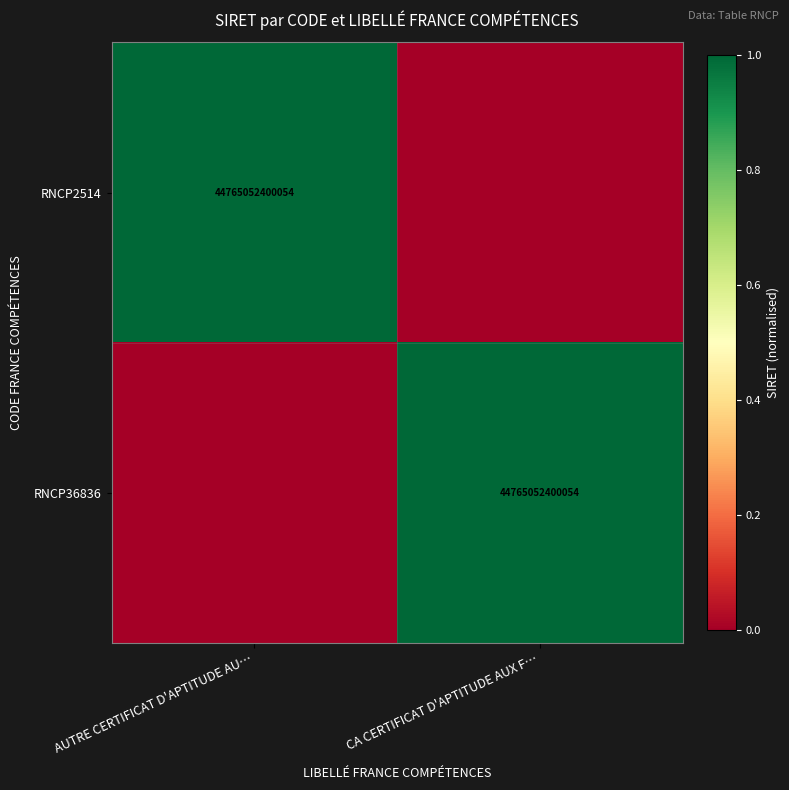

How many data points does each series have?

2